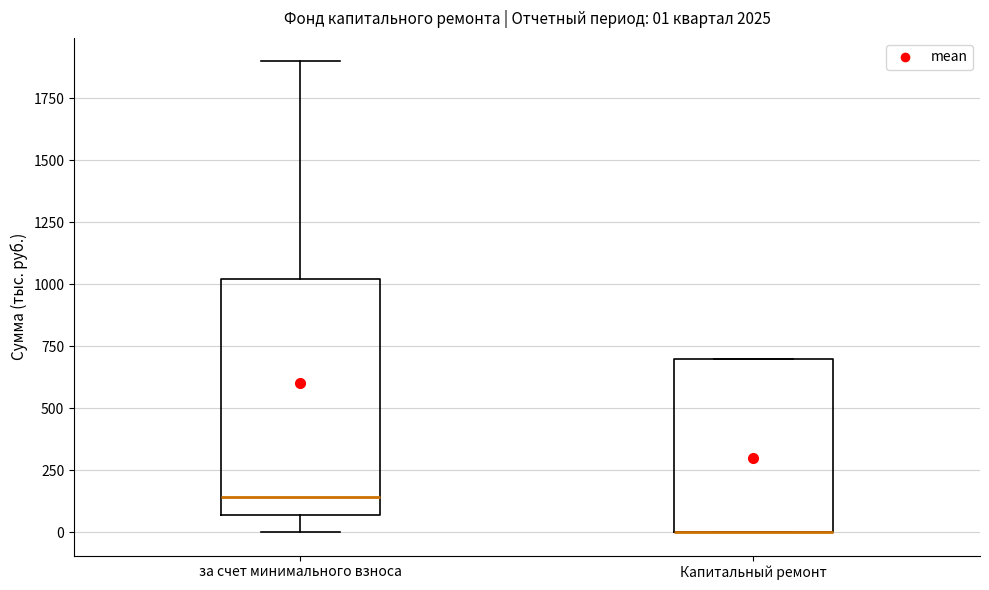

Which box is the tallest, from its lower edge to its upper edge?

за счет минимального взноса